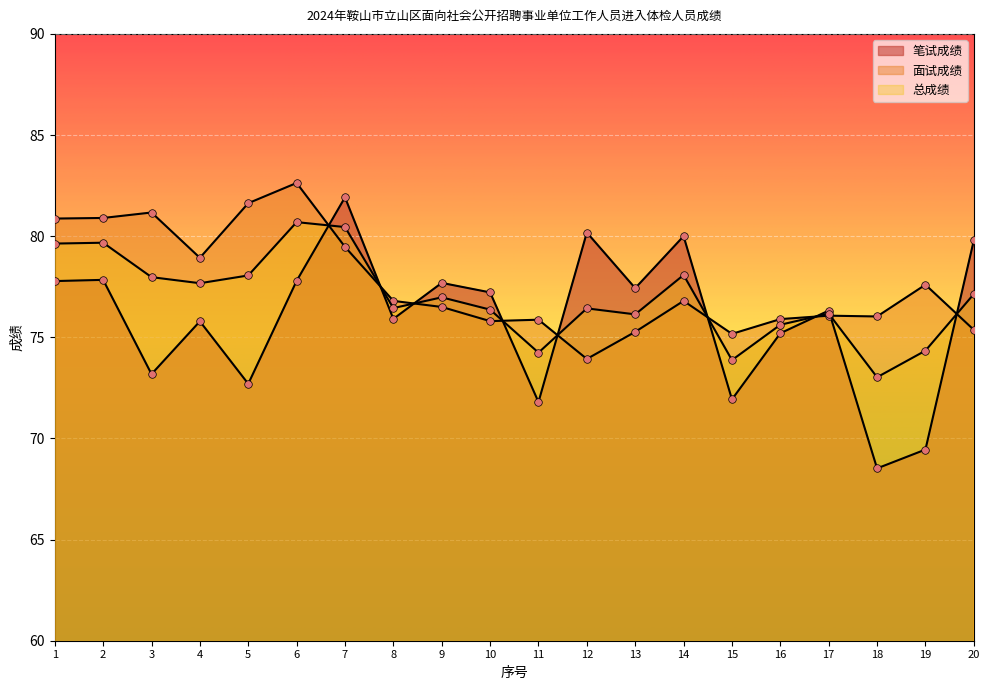

Is the value of 面试成绩 at 9 greater than the value of 笔试成绩 at 16?

Yes